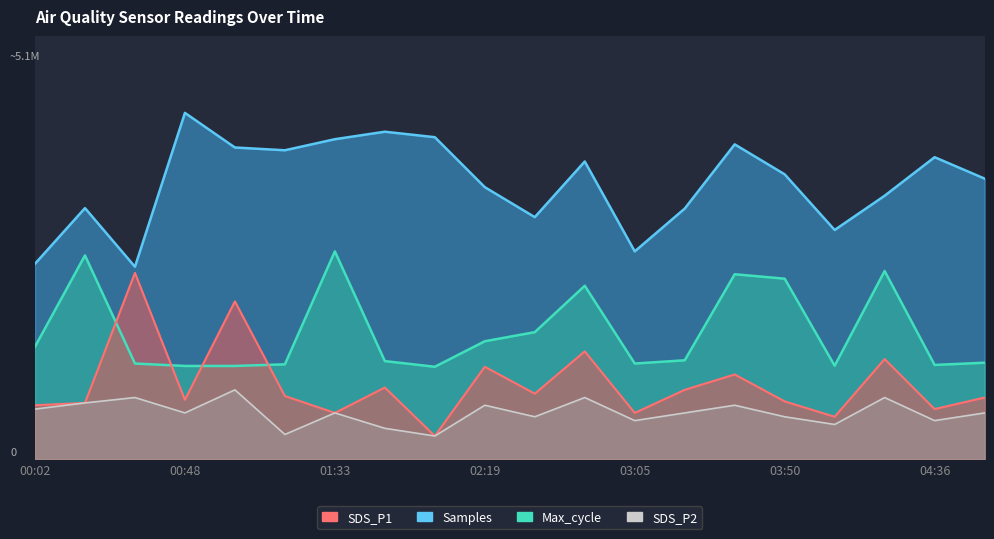

What is the label of the 18th point from the right?

00:32